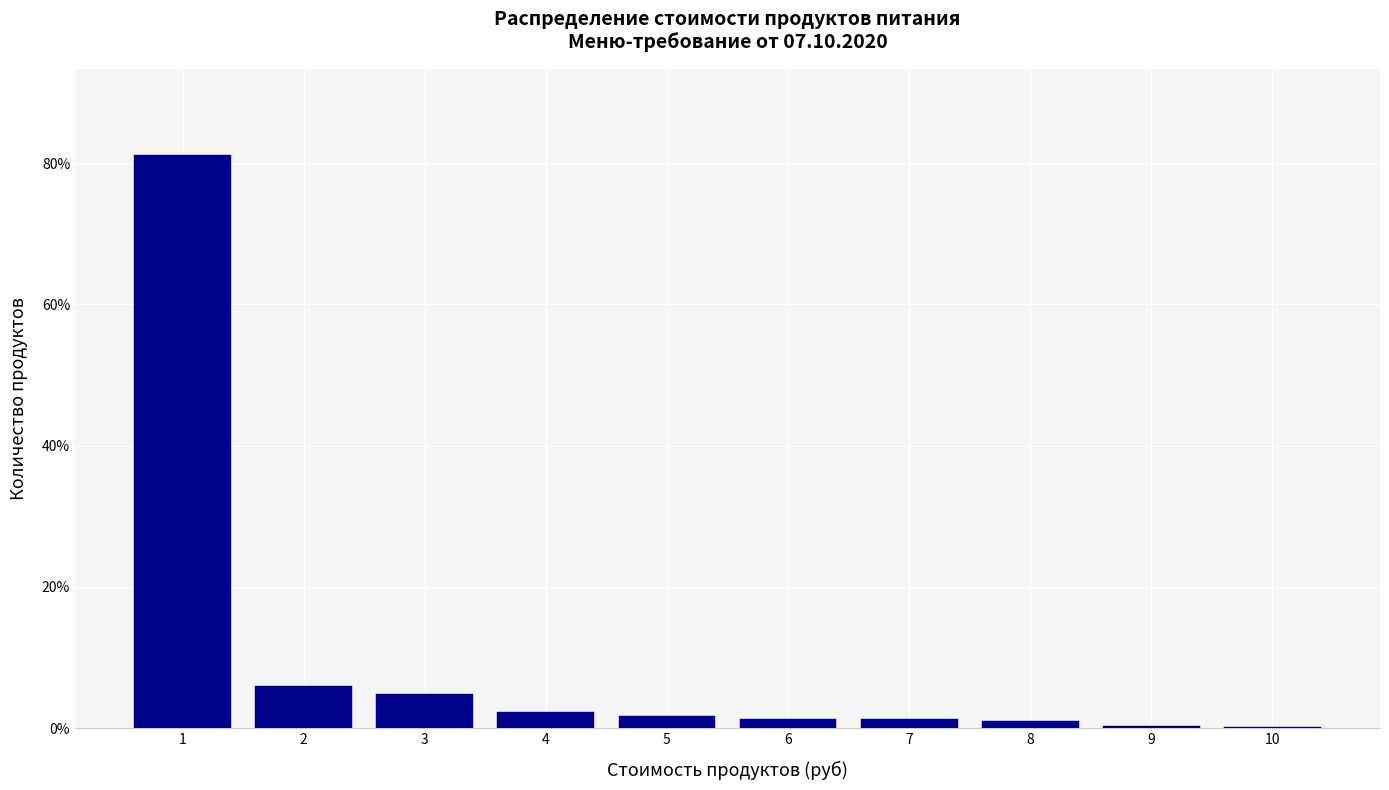

True or false: the data shows 1.3 at 6.

True